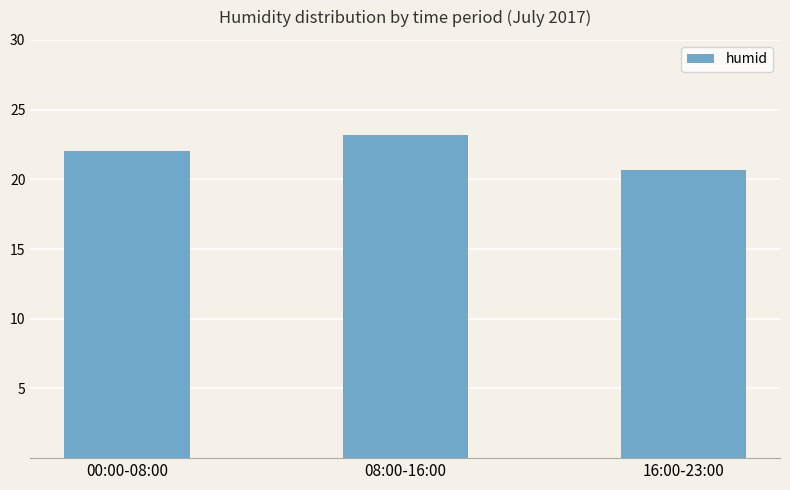

Rank the categories by value from lowest to highest.

16:00-23:00, 00:00-08:00, 08:00-16:00